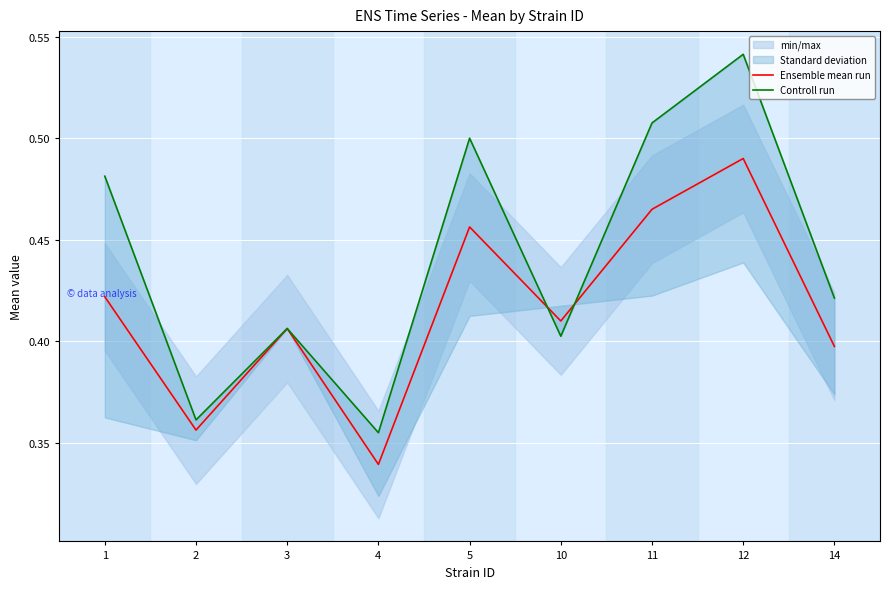

Which series has the widest spread of values?

Controll run